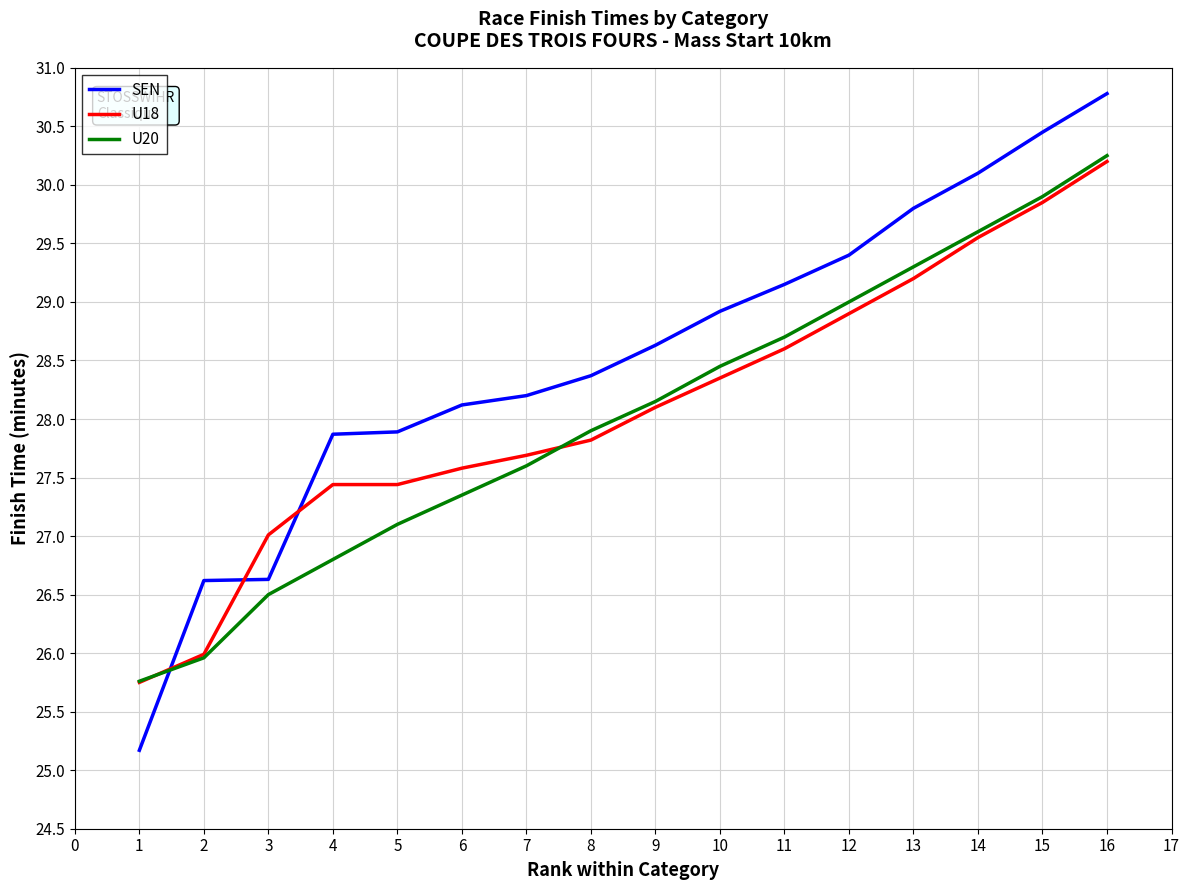

The value of SEN at 8 is 28.4. True or false?

True